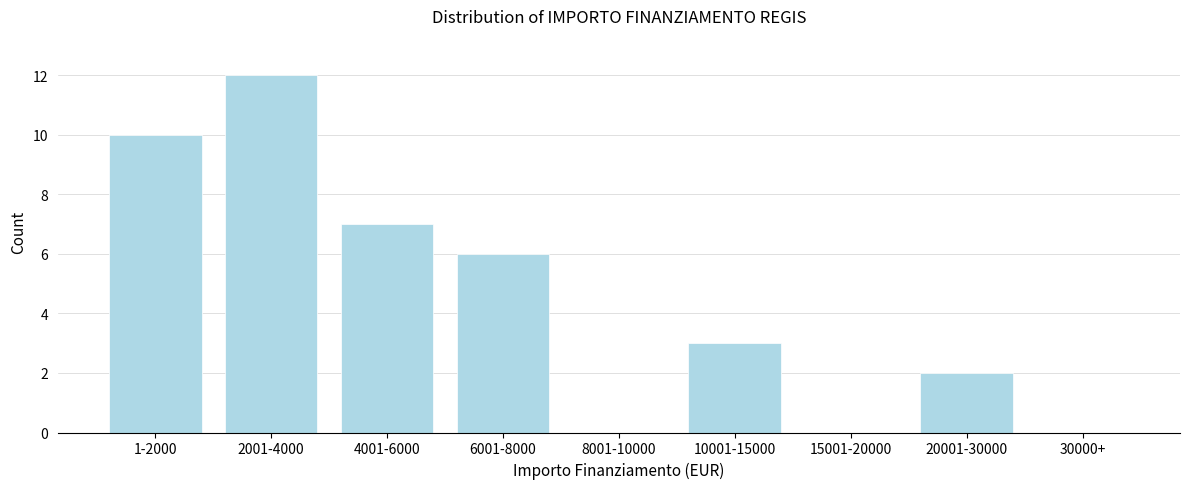

Reading right to left, list all the values displayed in this chart.

30000+=0	20001-30000=2	15001-20000=0	10001-15000=3	8001-10000=0	6001-8000=6	4001-6000=7	2001-4000=12	1-2000=10